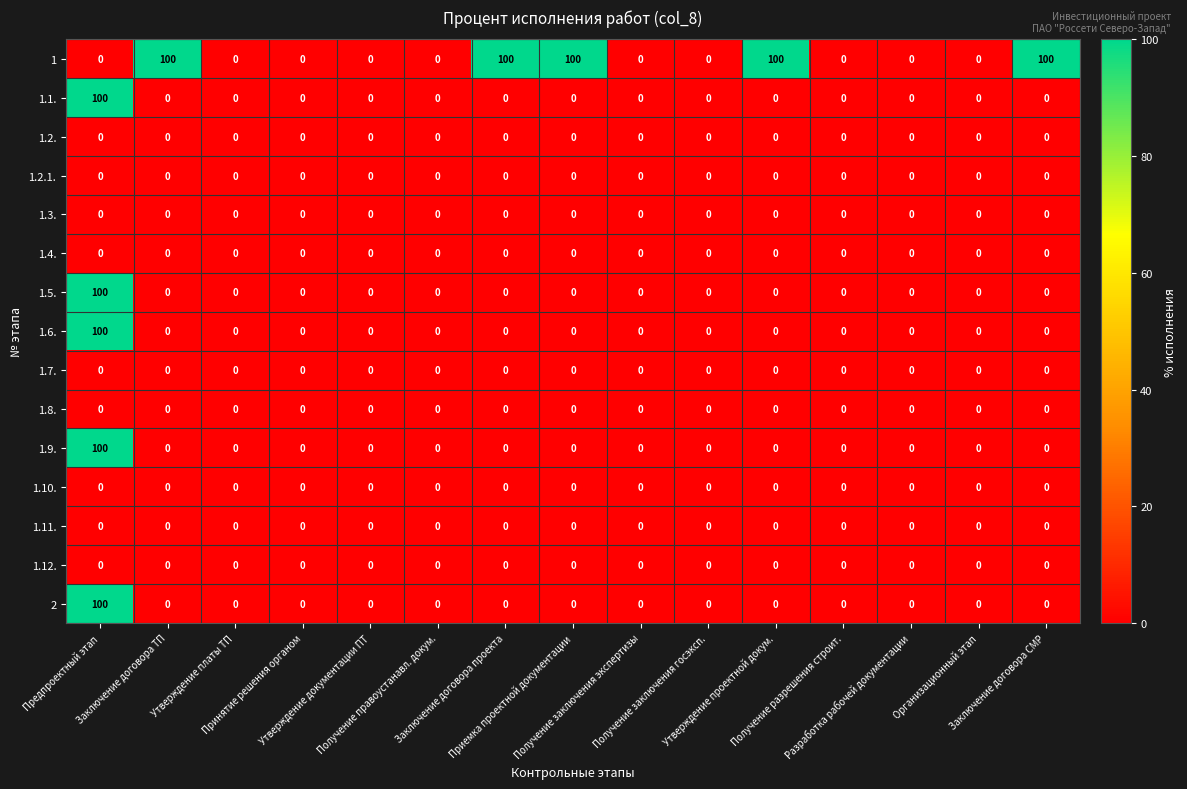

What is the maximum value for 1.1.?

100